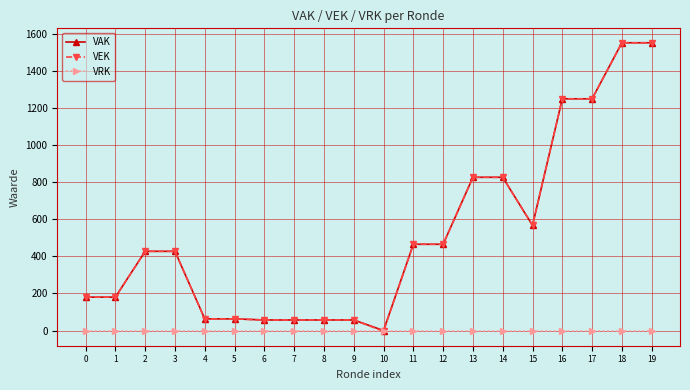

What is the greatest value displayed?

1551